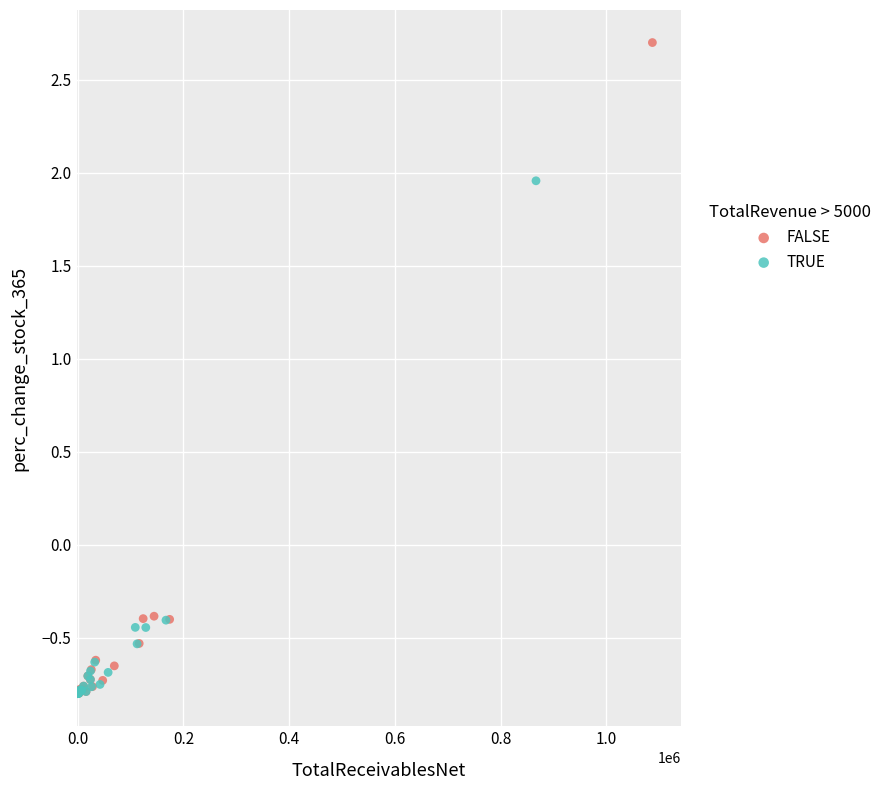

Which series contains the highest Y value?

FALSE